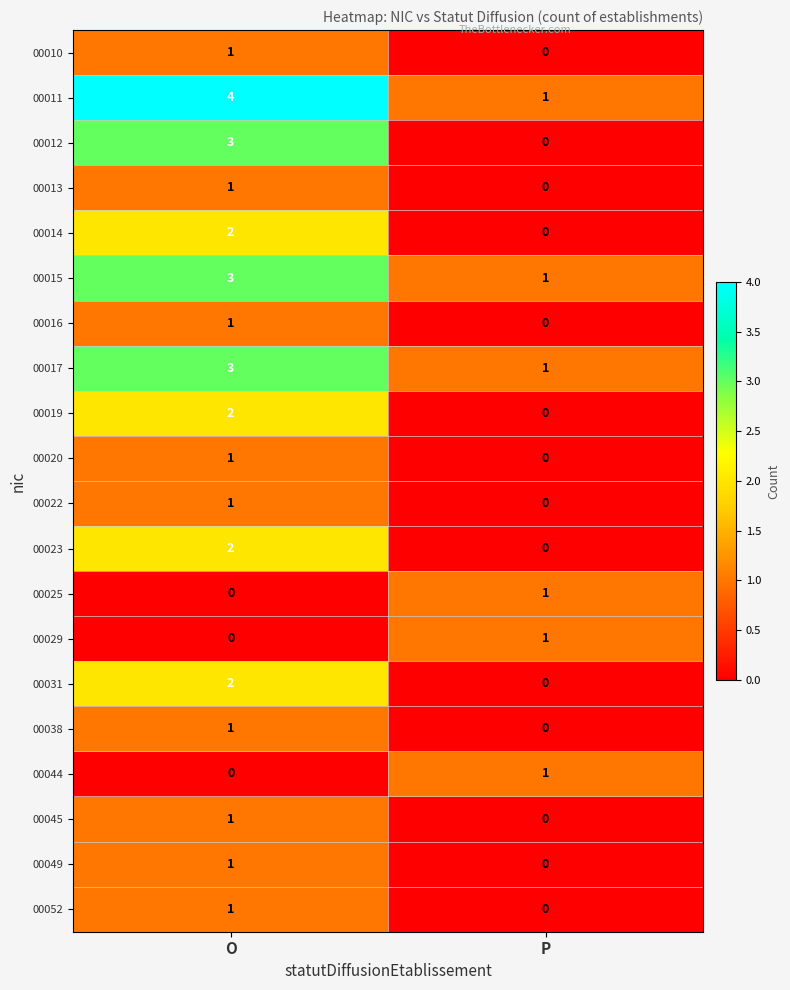

At which category does the chart reach its peak across all series?

O